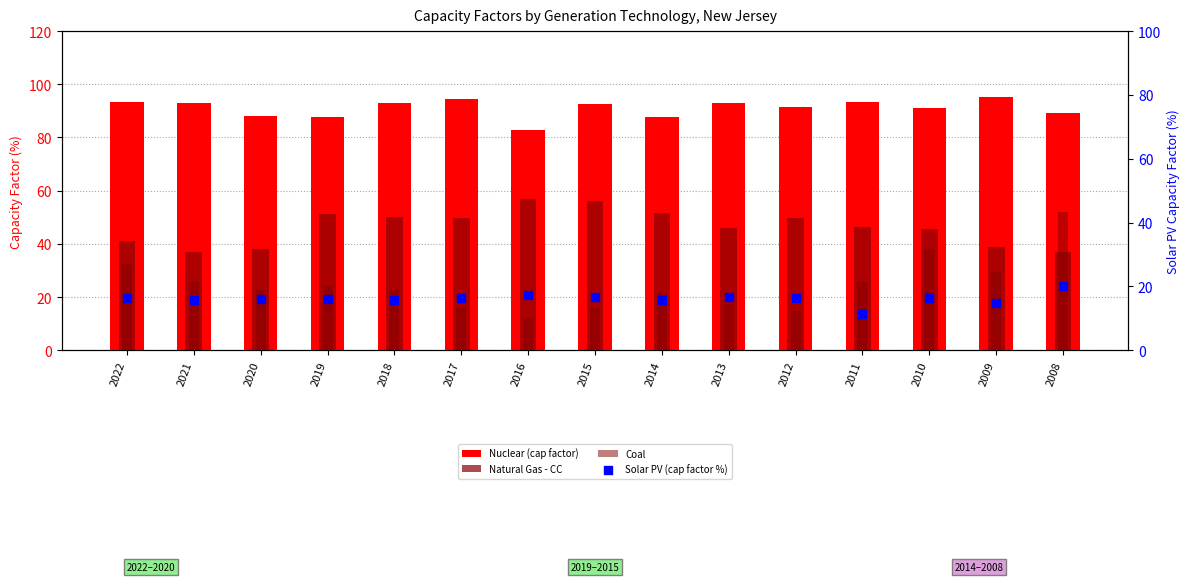

At how many categories does at least one series exceed 43?

15